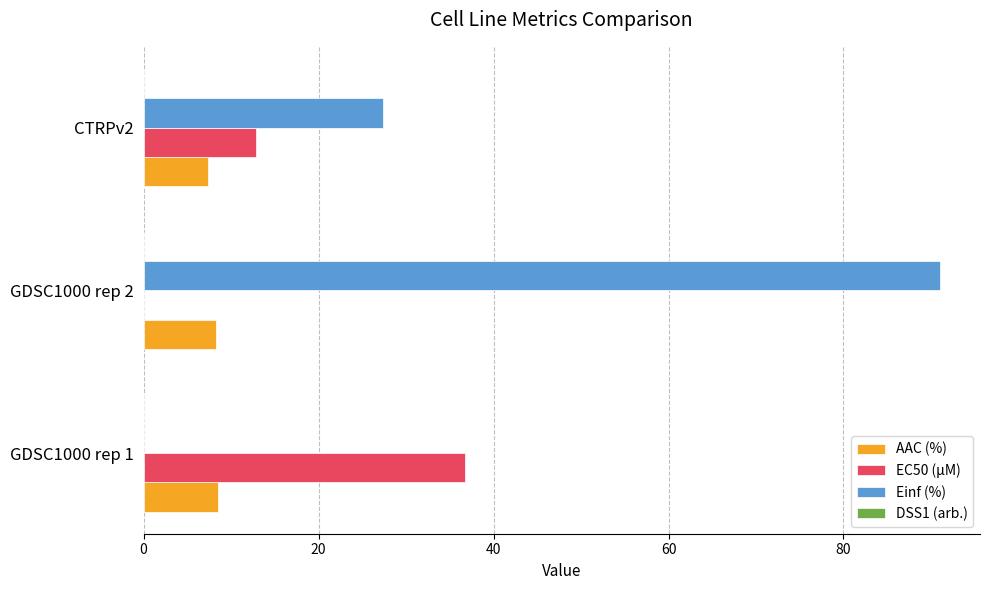

At which category is the sum across all series the highest?

GDSC1000 rep 2